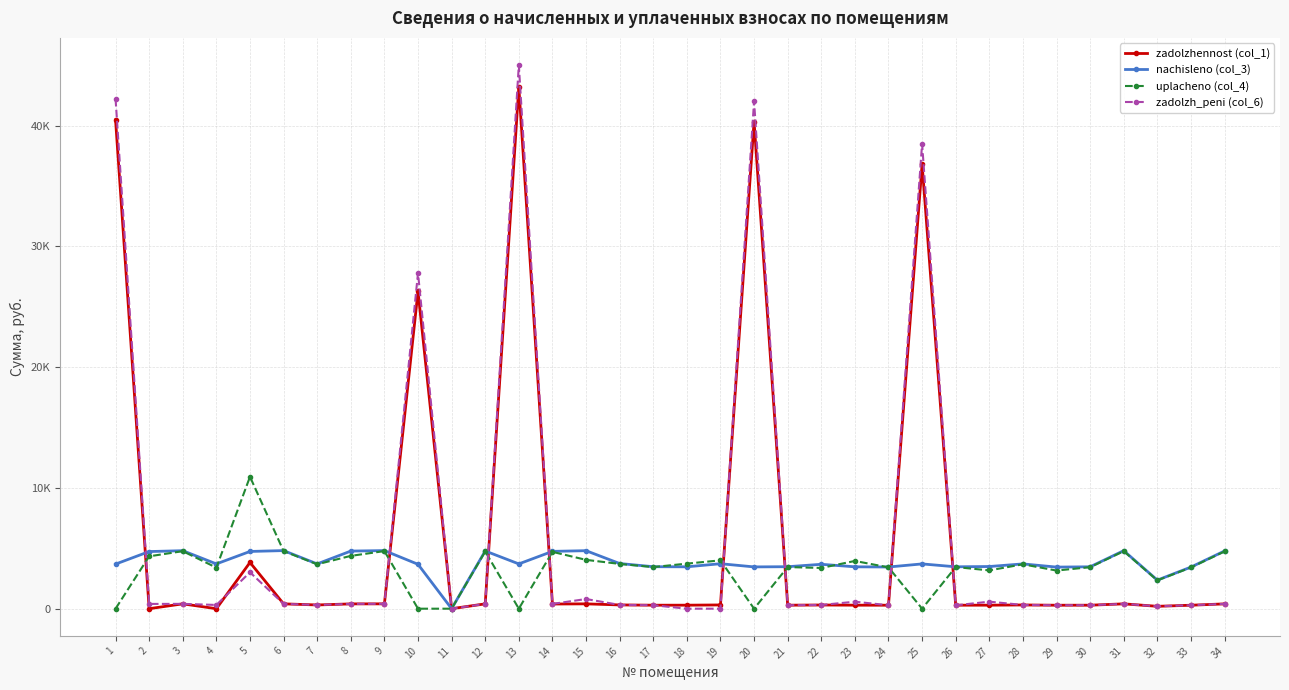

True or false: nachisleno (col_3) and zadolzhennost (col_1) intersect in this chart.

True